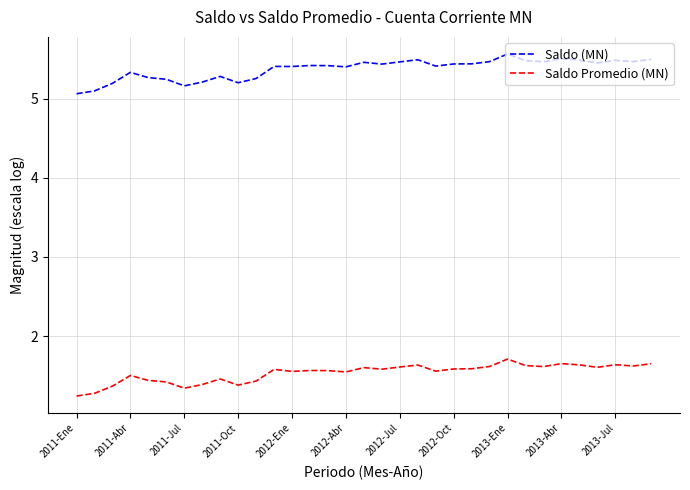

Is this an area chart (filled region under the line)?

No